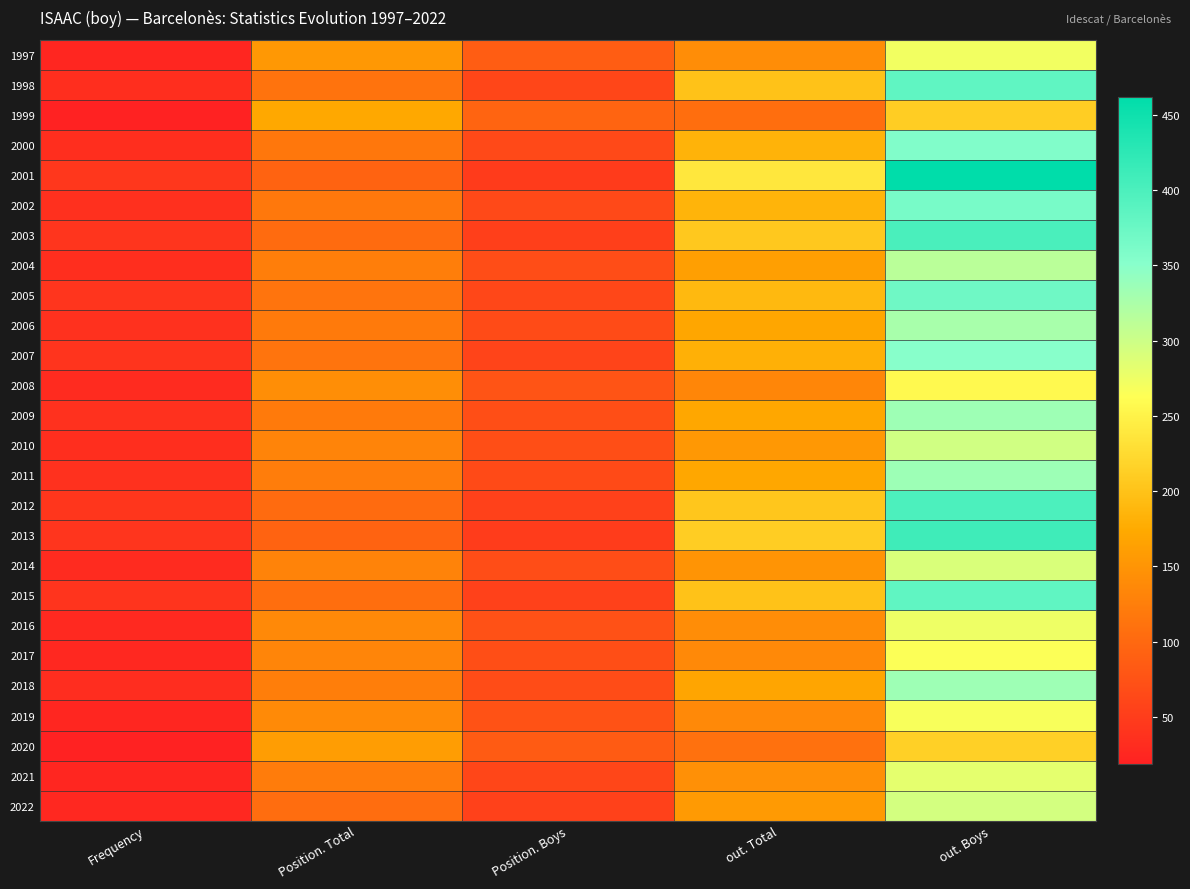

How many distinct data groups are displayed?

26